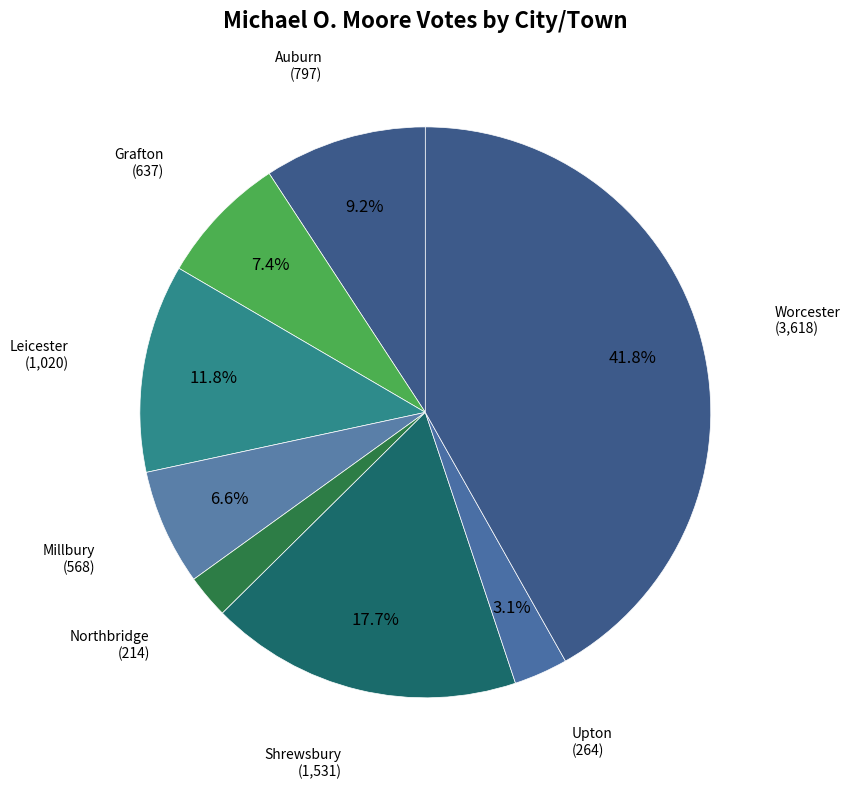

Is it true that Worcester is 30% of the pie?

False